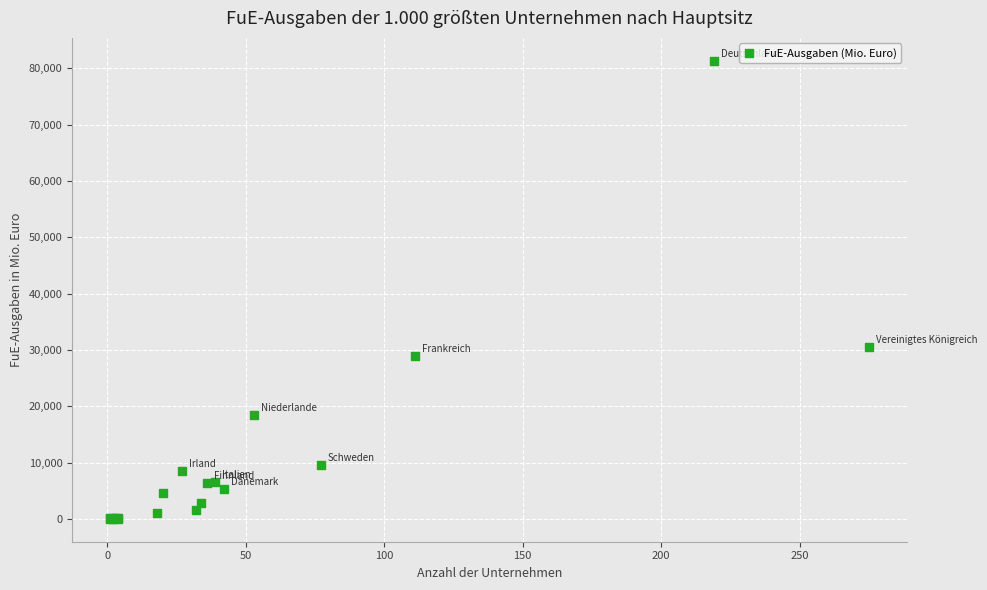

What Y value in the scatter plot is closest to 40688?

30491